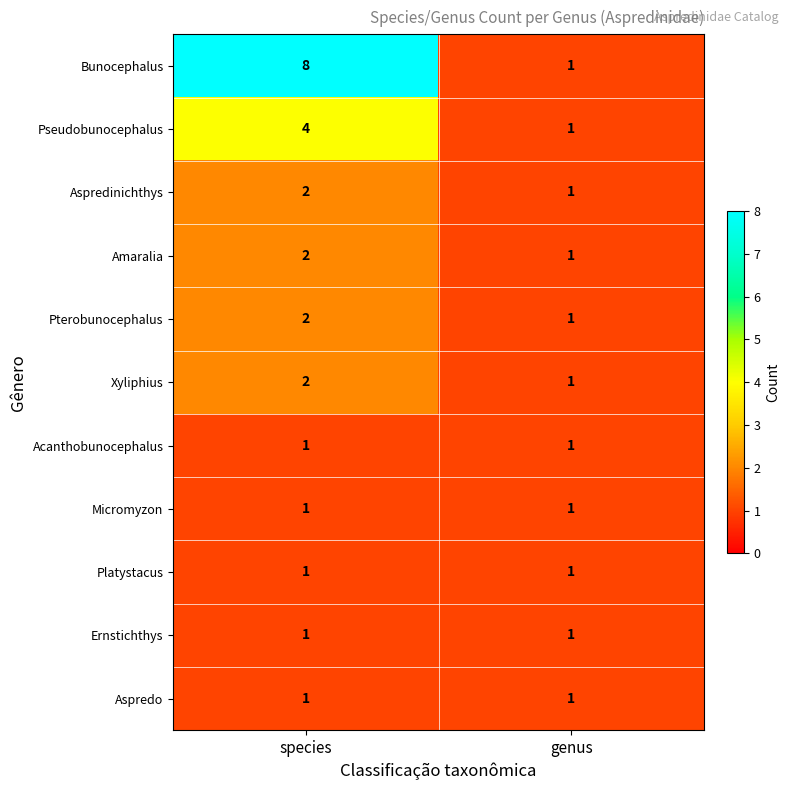

Where is Xyliphius nearest to the value 1?

genus